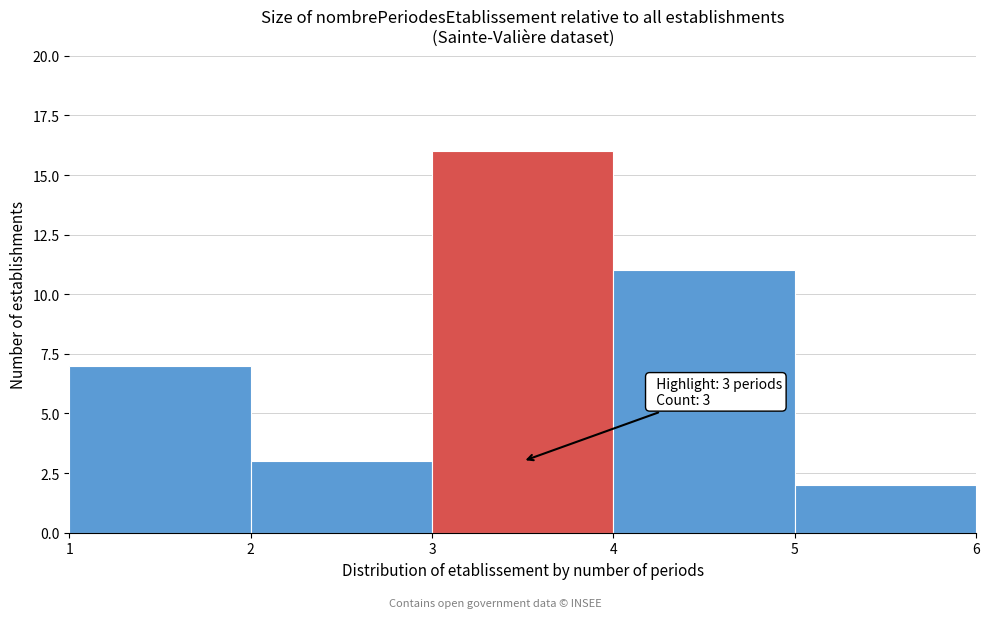

Over which range of the x-axis is the bar tallest?

3 to 4